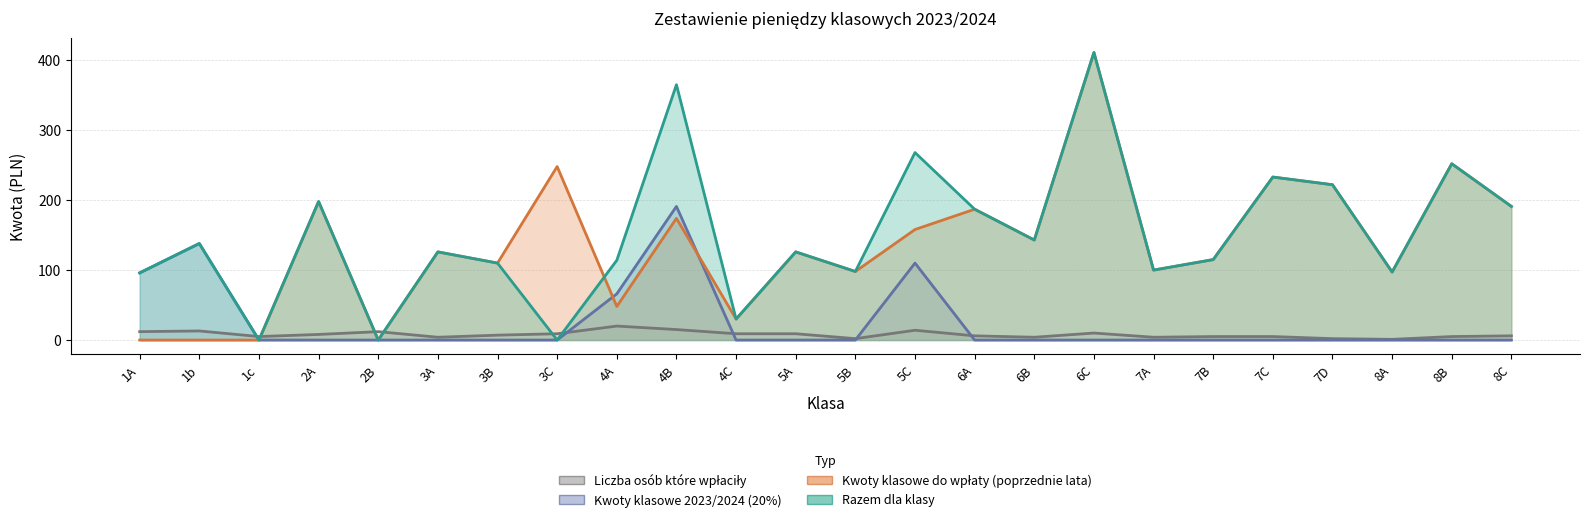

What is the difference between the highest and lowest values at 1A?

96.0